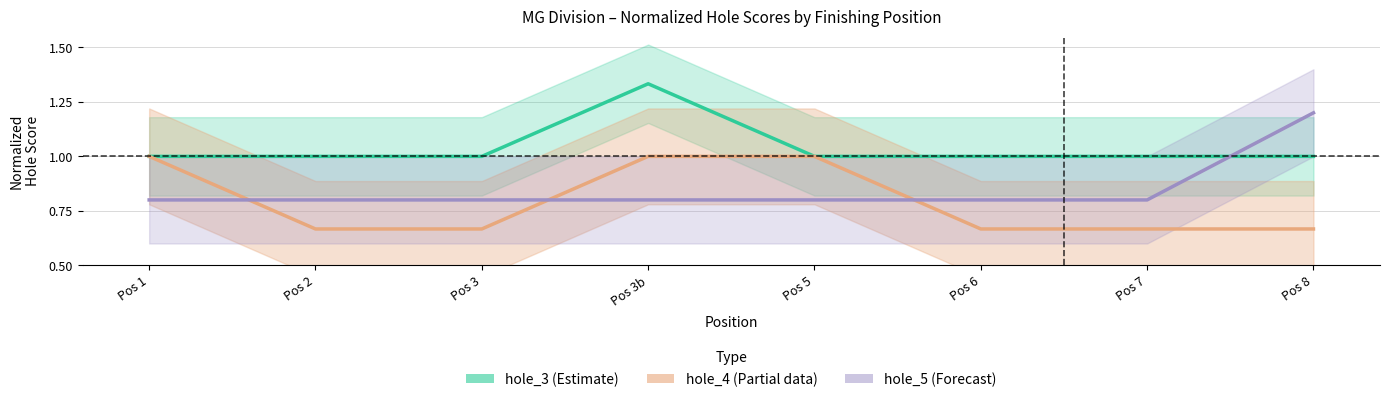

Reading right to left, what are all the values shown in this chart?

hole_3 (Estimate): Pos 8=1.0	Pos 7=1.0	Pos 6=1.0	Pos 5=1.0	Pos 3b=1.3	Pos 3=1.0	Pos 2=1.0	Pos 1=1.0
hole_4 (Partial): Pos 8=0.7	Pos 7=0.7	Pos 6=0.7	Pos 5=1.0	Pos 3b=1.0	Pos 3=0.7	Pos 2=0.7	Pos 1=1.0
hole_5 (Forecast): Pos 8=1.2	Pos 7=0.8	Pos 6=0.8	Pos 5=0.8	Pos 3b=0.8	Pos 3=0.8	Pos 2=0.8	Pos 1=0.8